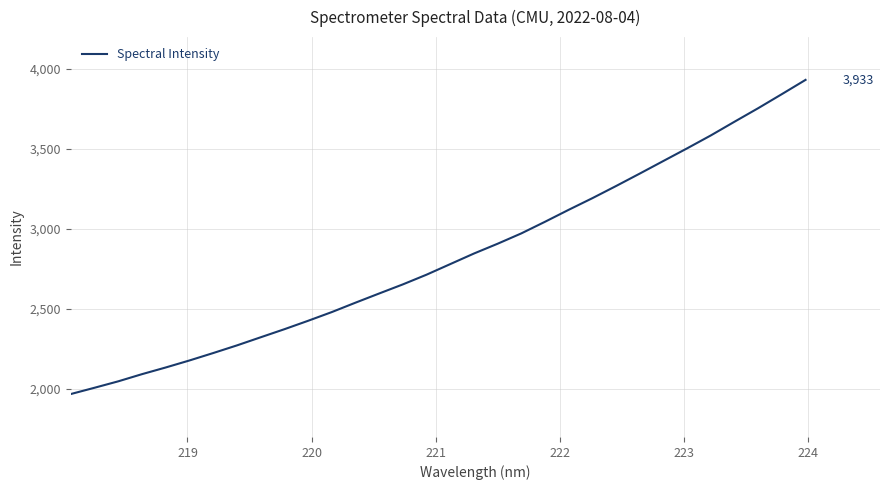

What is the smallest value displayed?

1968.4